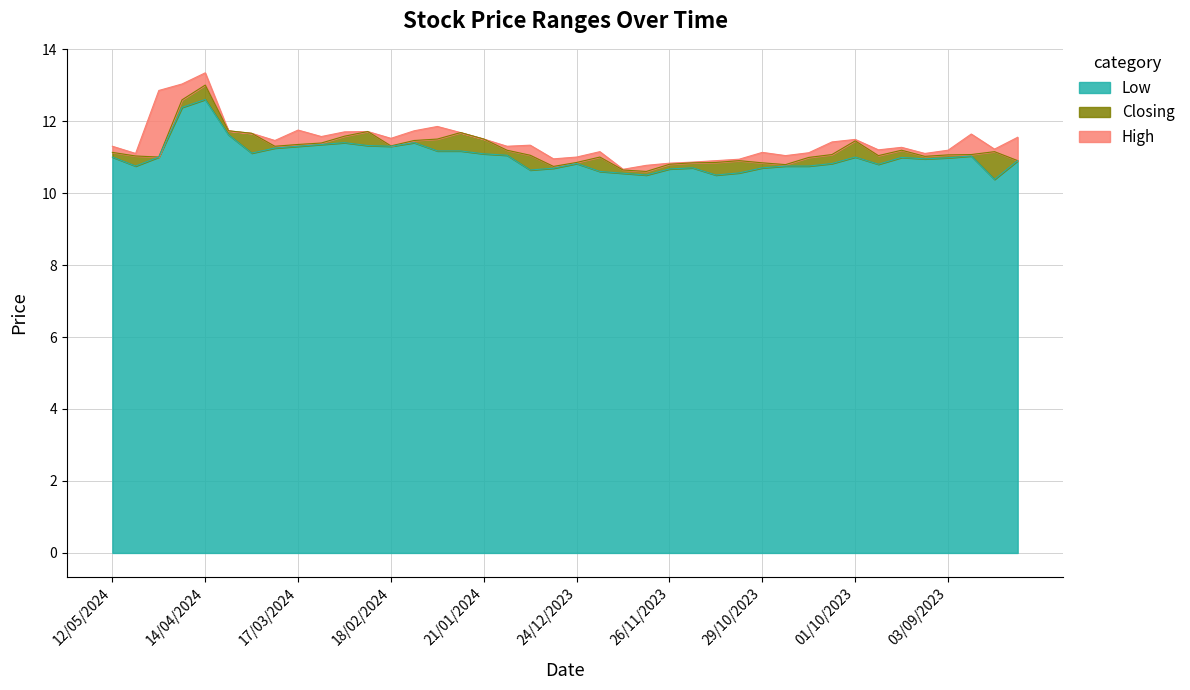

Is it true that Low equals 11.3 at 18/02/2024?

True